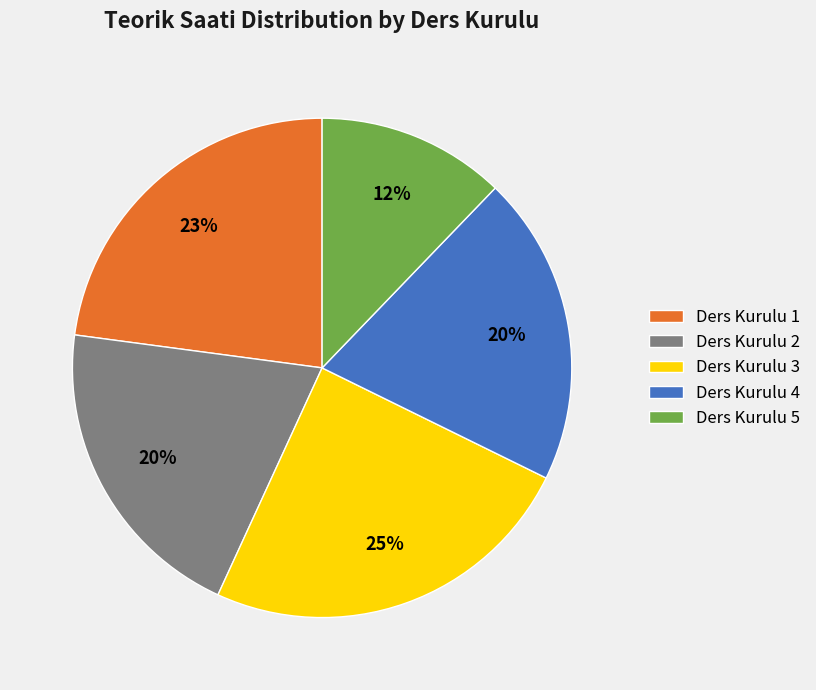

Is there a majority slice in this chart?

No